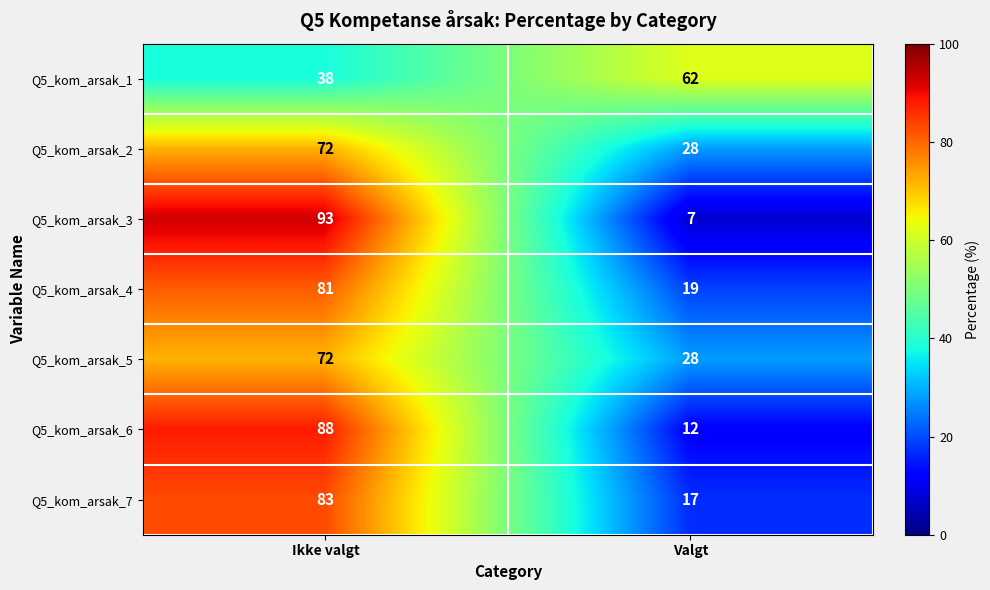

What is the approximate value of Q5_kom_arsak_4 at Ikke valgt?

81